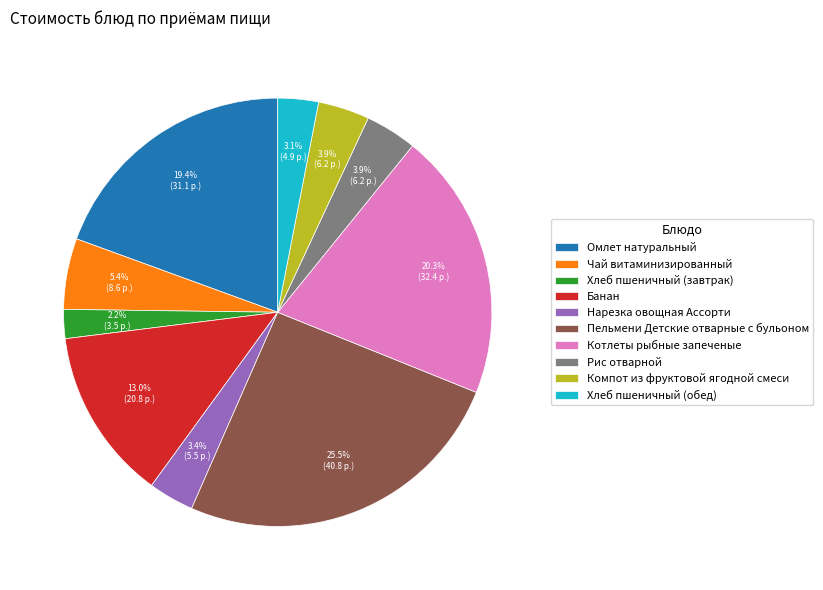

How many segments does this pie chart have?

10